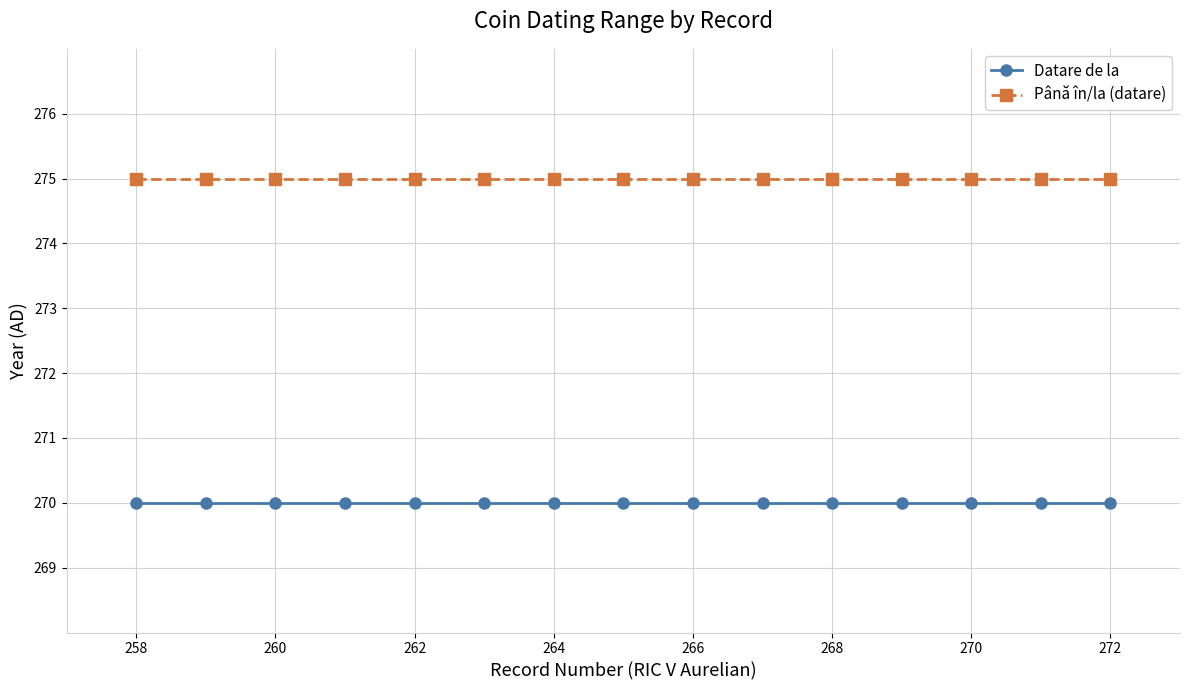

True or false: Până în/la (datare) and Datare de la intersect in this chart.

False